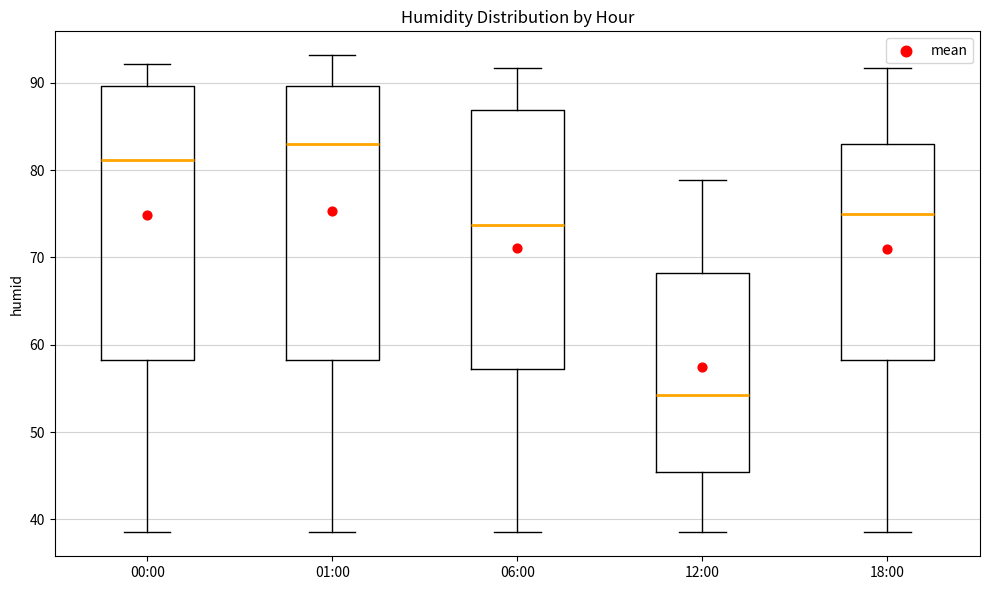

Reading left to right, transcribe this box plot: for each box, give where its median line is, the range the box spans, and where its two whiskers end, as read against the y-axis. The values are not printed on the chart, so give them approximately, as read against the axis.

00:00: median 81, box 58 to 90, whiskers 39 to 92
01:00: median 83, box 58 to 90, whiskers 39 to 93
06:00: median 74, box 57 to 87, whiskers 39 to 92
12:00: median 54, box 45 to 68, whiskers 39 to 79
18:00: median 75, box 58 to 83, whiskers 39 to 92